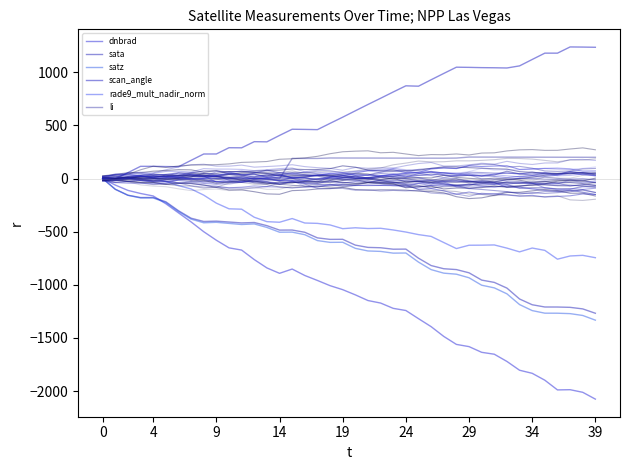

True or false: dnbrad and rade9_mult_nadir_norm intersect in this chart.

False